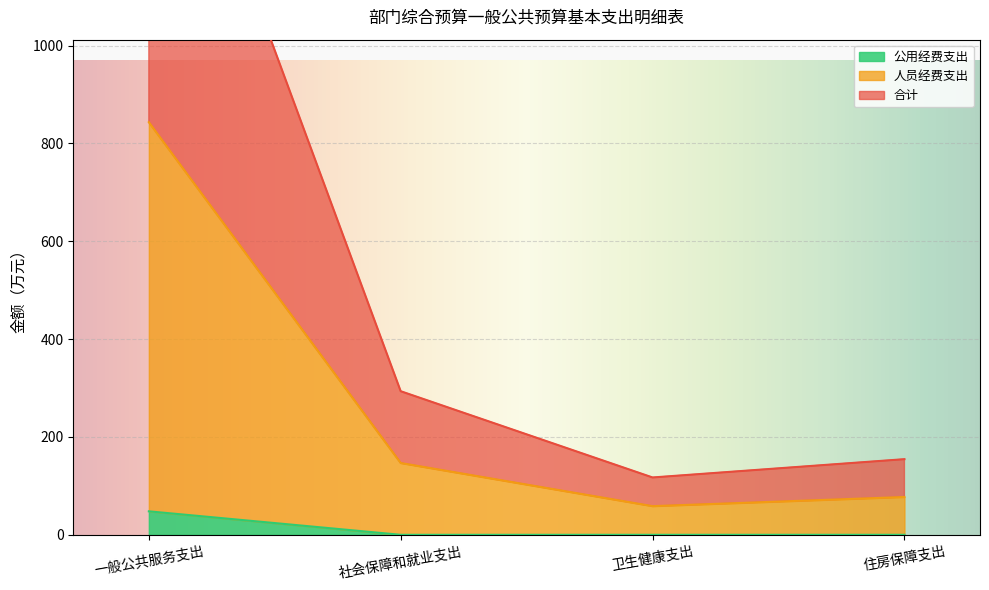

What is the difference between the highest and lowest values at 住房保障支出?

154.6